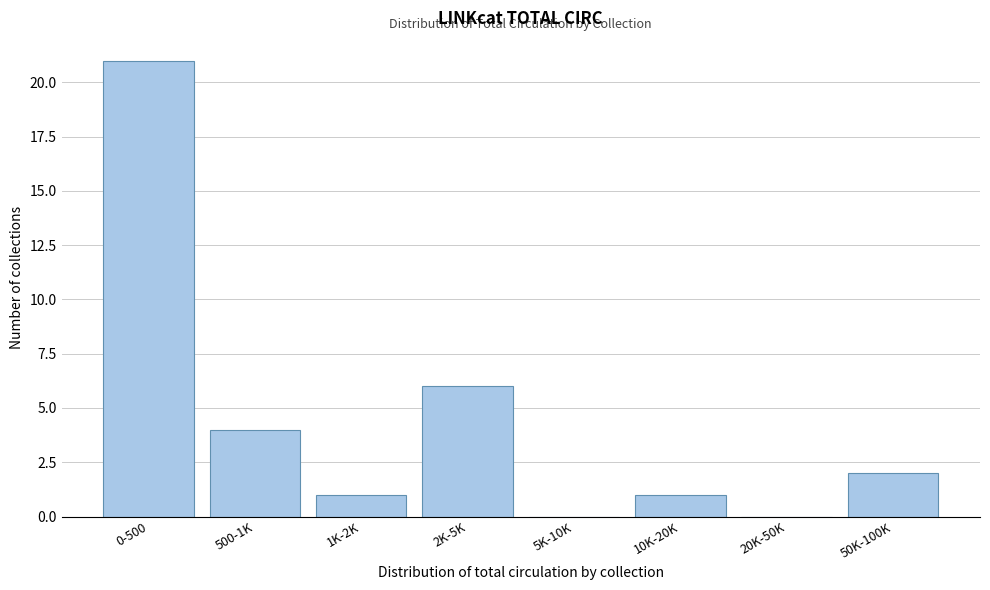

Reading right to left, transcribe all the data shown in this chart.

50K-100K=2	20K-50K=0	10K-20K=1	5K-10K=0	2K-5K=6	1K-2K=1	500-1K=4	0-500=21